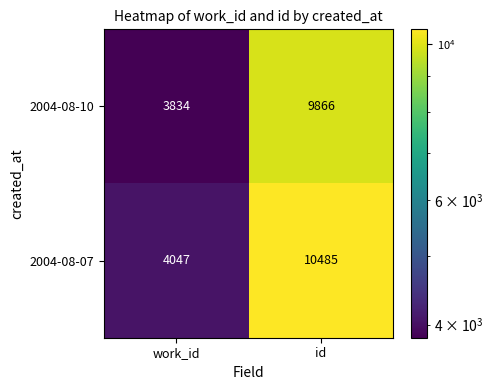

Which series changed the most between work_id and id?

2004-08-07